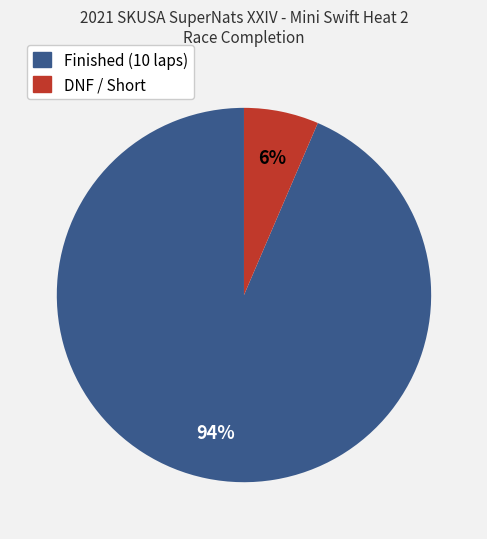

Does any single category account for the majority?

Yes